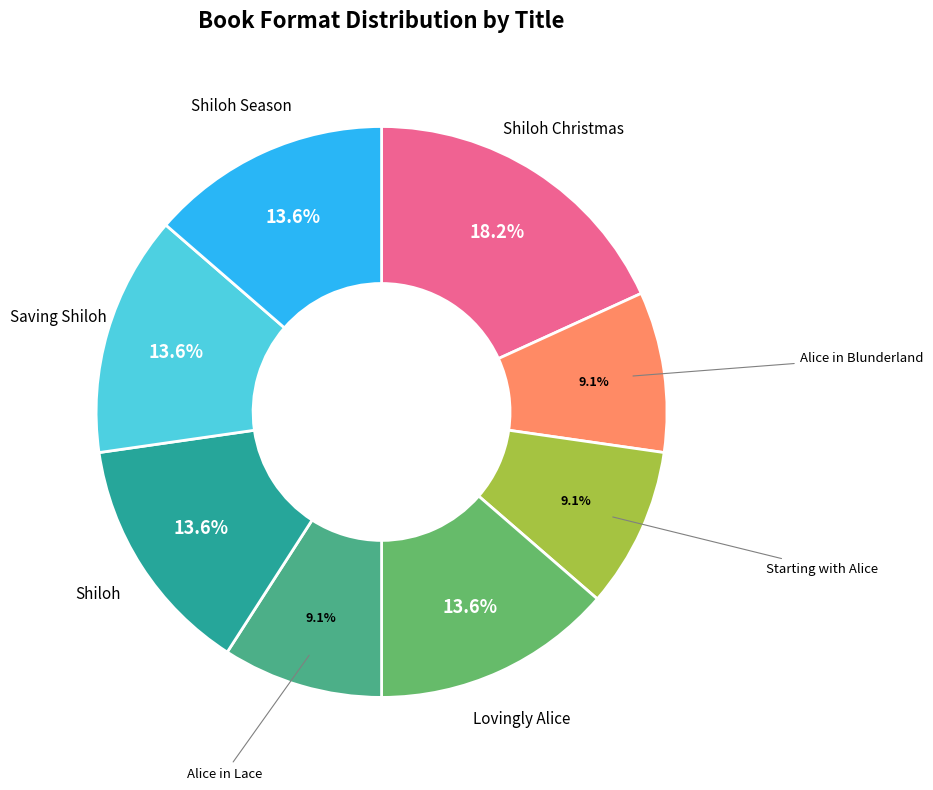

Is there a majority slice in this chart?

No